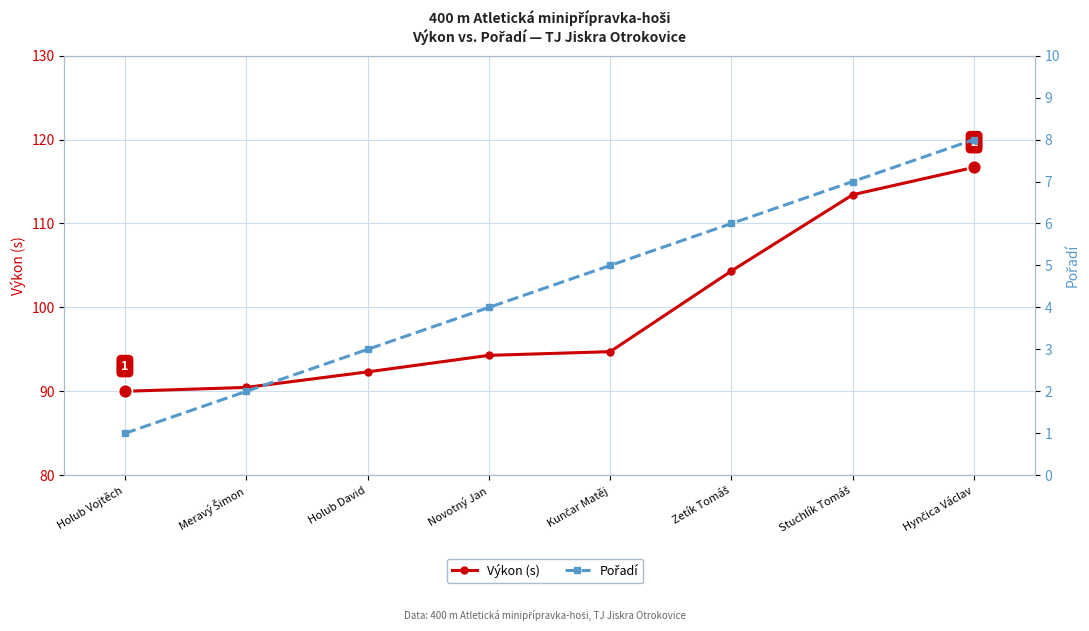

Which series has the largest total across all categories?

Výkon (s)